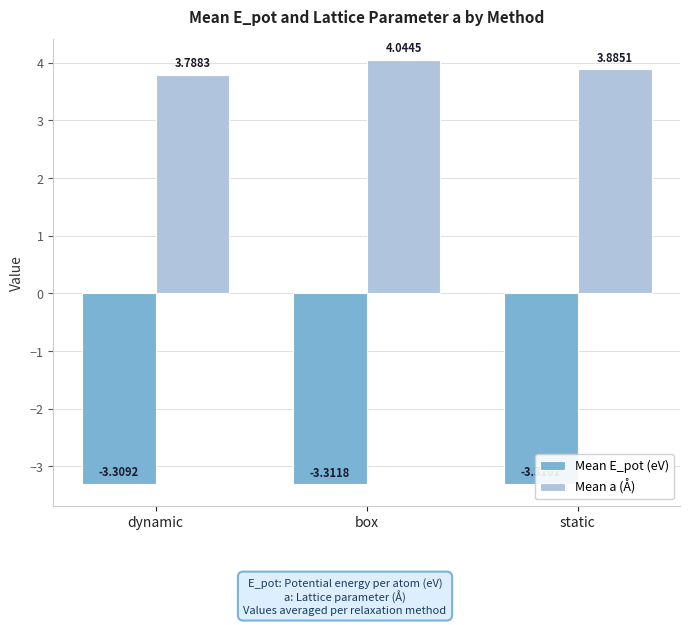

What is the average value of the Mean a (Å) series?

3.9